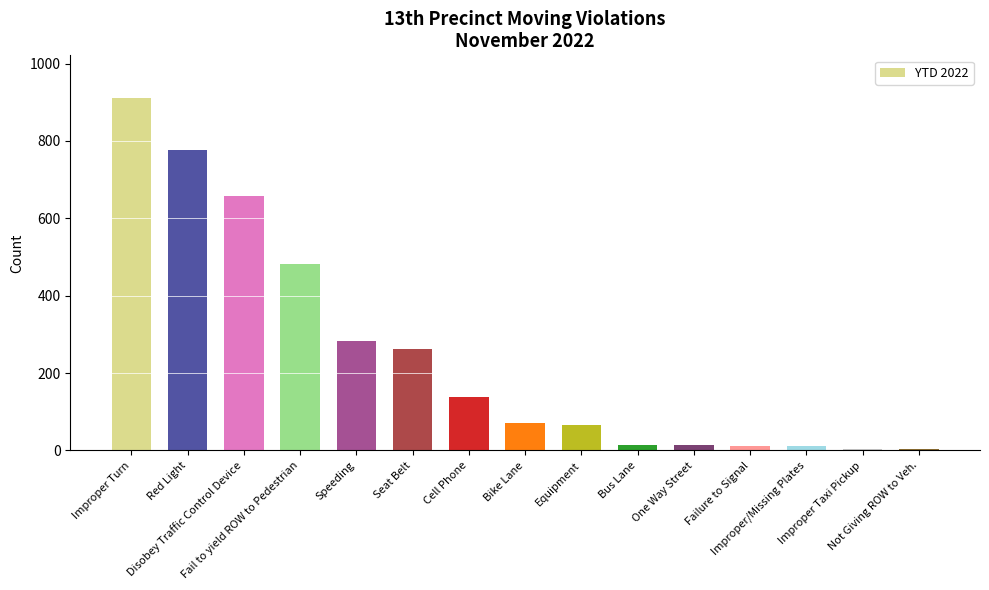

What is the greatest value displayed?

912